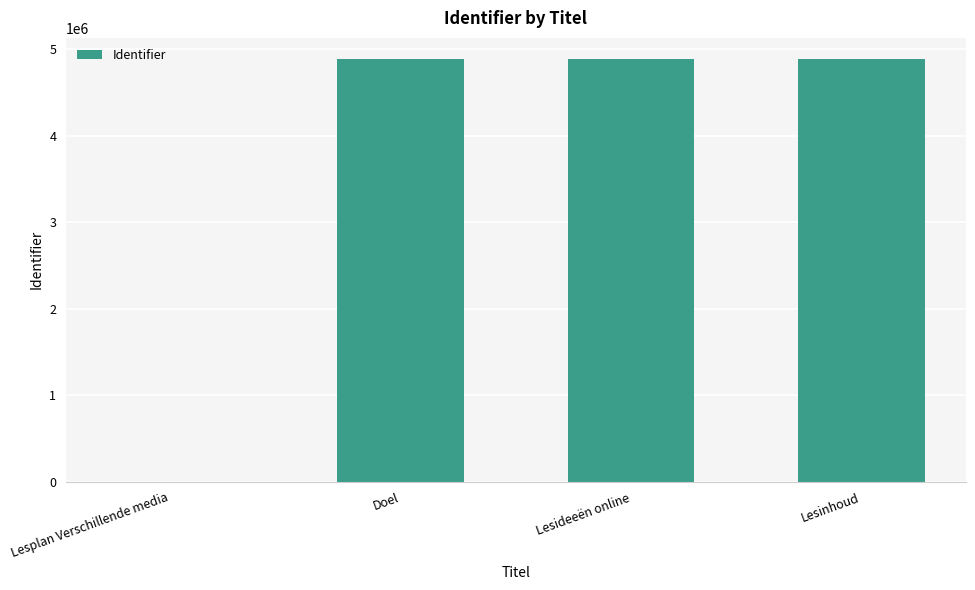

What is the sum of the values at Lesinhoud and Lesplan Verschillende media?

4885522